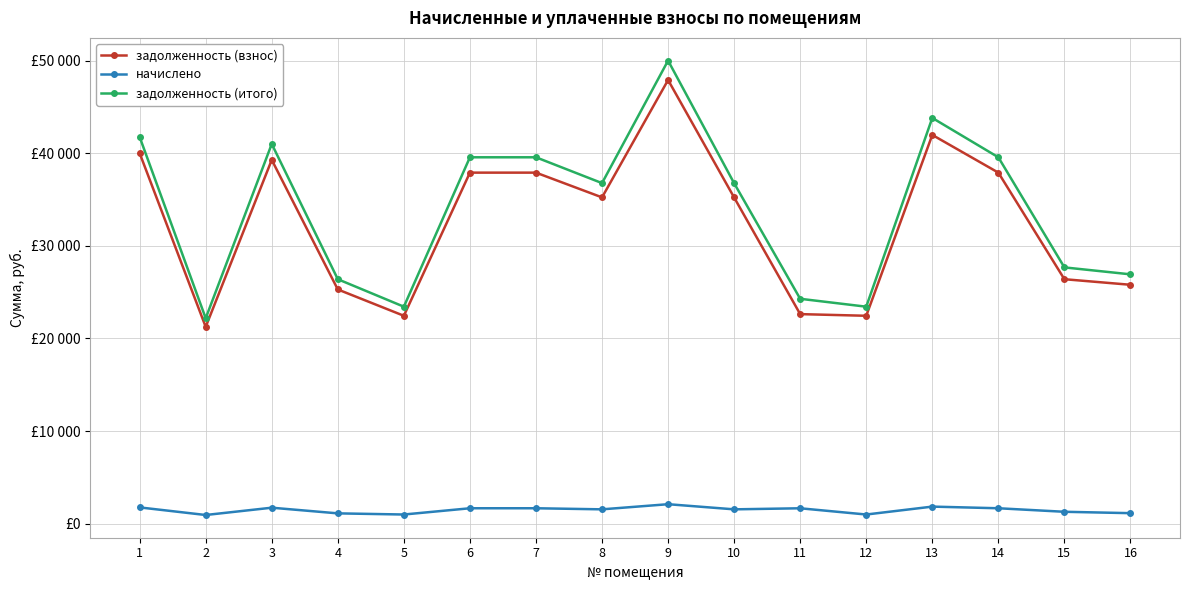

True or false: задолженность (итого) and задолженность (взнос) cross at least once.

False